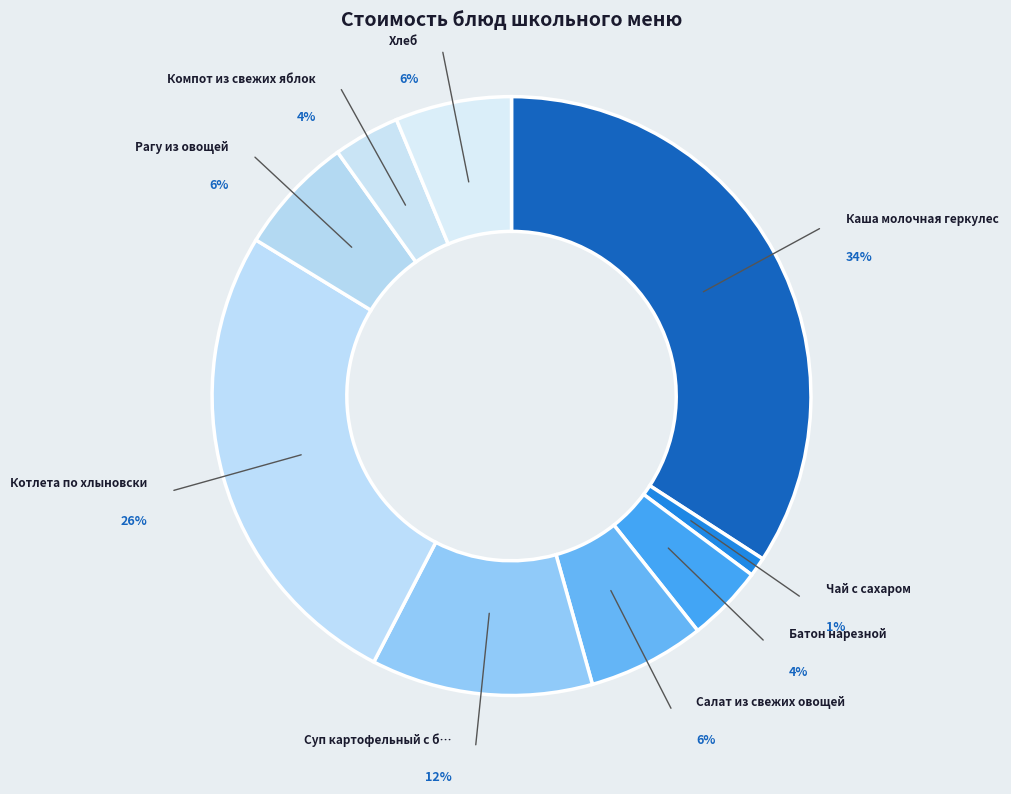

How many slices are in this pie chart?

9